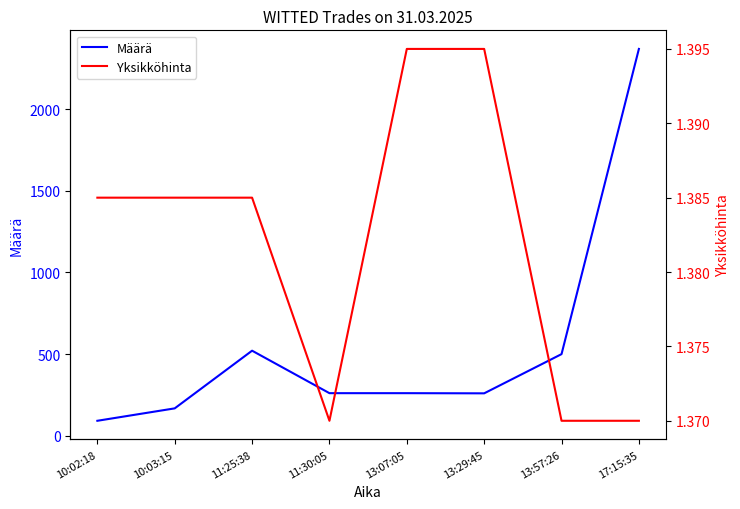

Is the value of Yksikköhinta at 13:07:05 greater than the value of Määrä at 10:03:15?

No